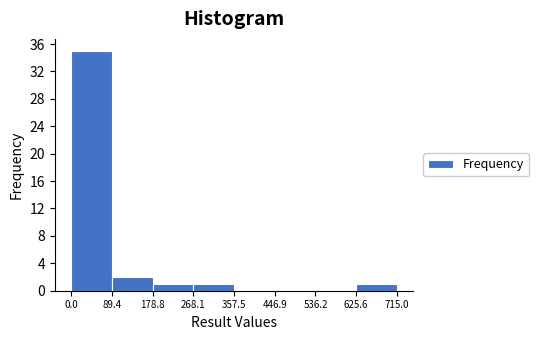

Reading left to right, list every bar in this chart as the range it spans on the x-axis followed by its height. The values are not printed on the chart, so give them approximately, as read against the axis.

0.0 to 89.4: 35
89.4 to 178.8: 2
178.8 to 268.1: 1
268.1 to 357.5: 1
357.5 to 446.9: 0
446.9 to 536.2: 0
536.2 to 625.6: 0
625.6 to 715.0: 1